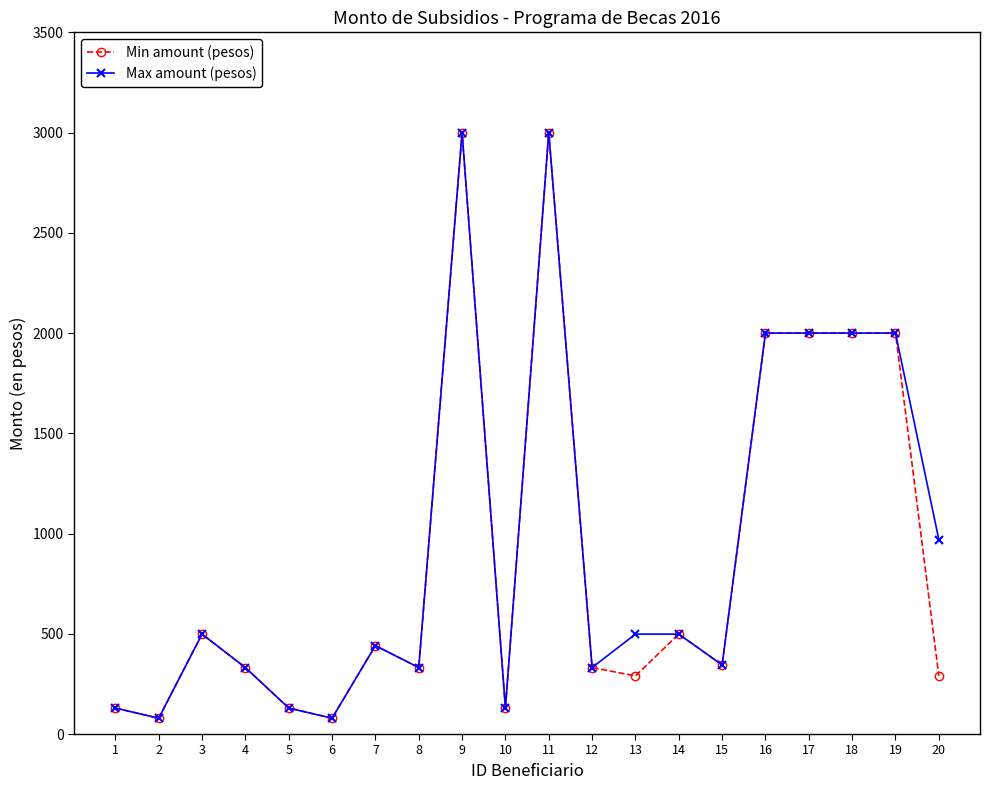

At which category does Max amount (pesos) reach its first local peak?

3